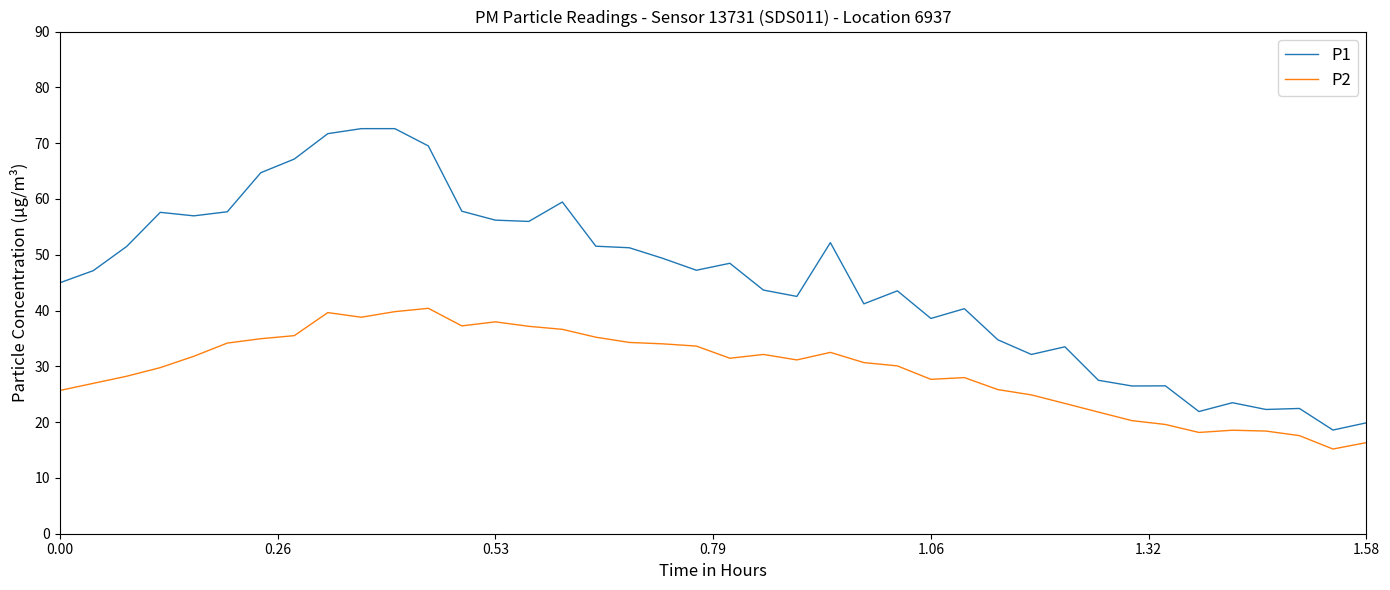

Is this an area chart (filled region under the line)?

No